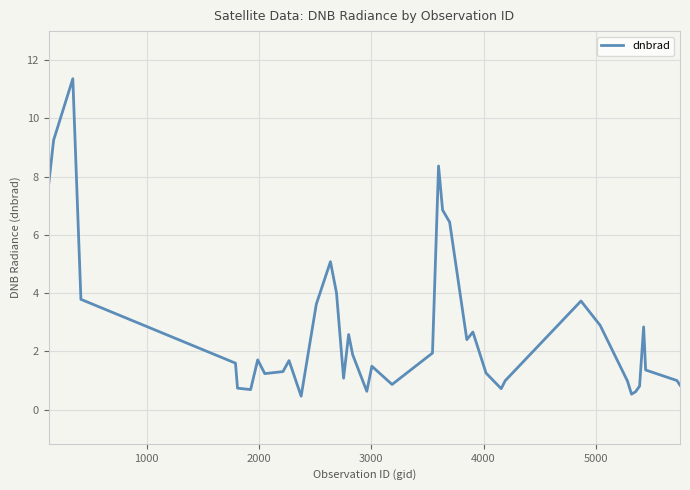

How many distinct data groups are displayed?

1